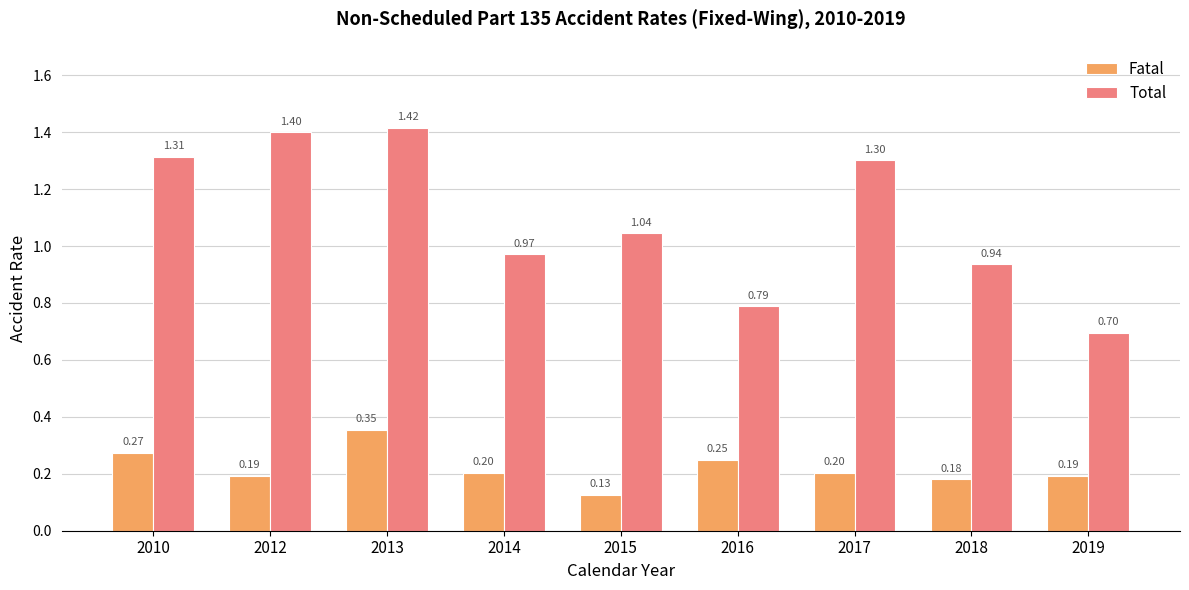

At how many categories does at least one series exceed 1?

5